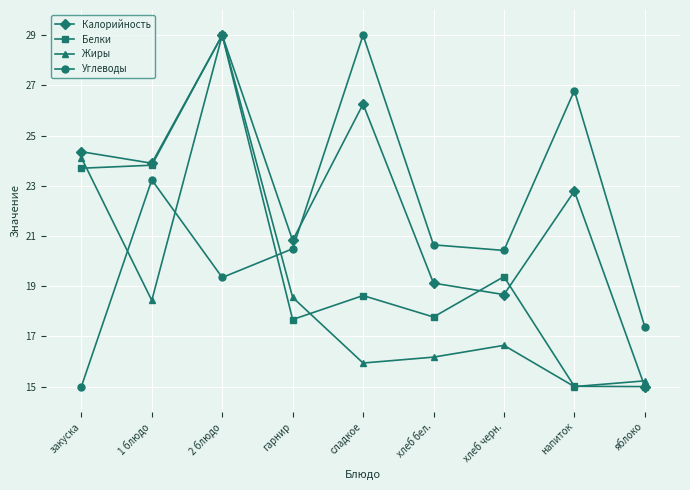

How many data points does each series have?

9